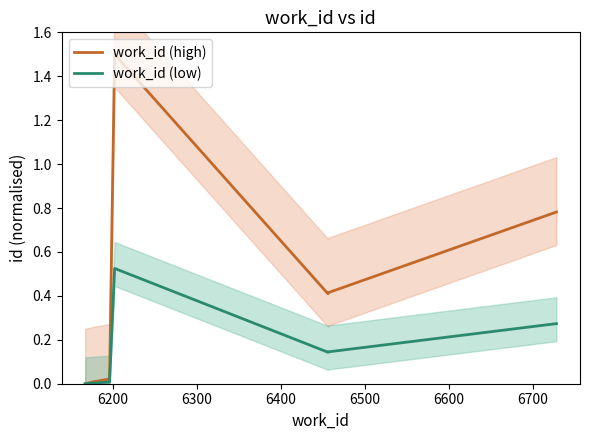

In work_id (low), how many points are higher than both neighbors (excluding endpoints)?

1